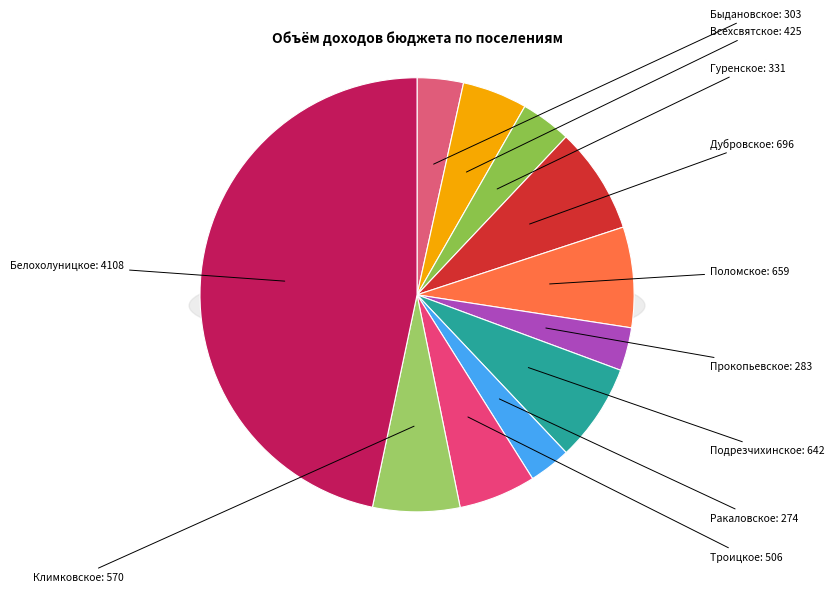

Is it true that Ракаловское сельское поселение is 13% of the pie?

False